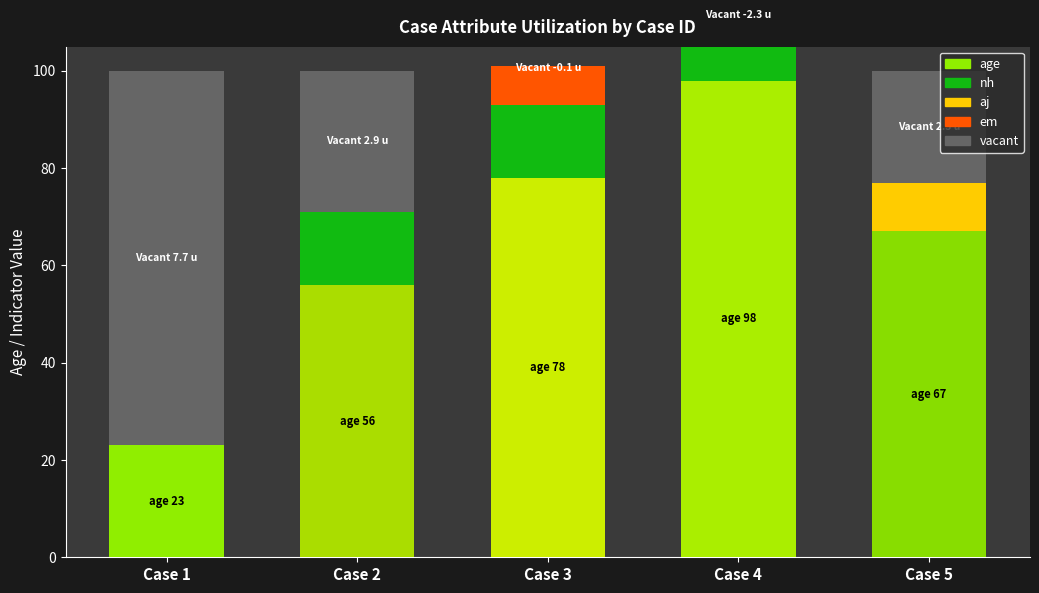

Rank the series at Case 5 from highest to lowest value.

age, aj, nh, em